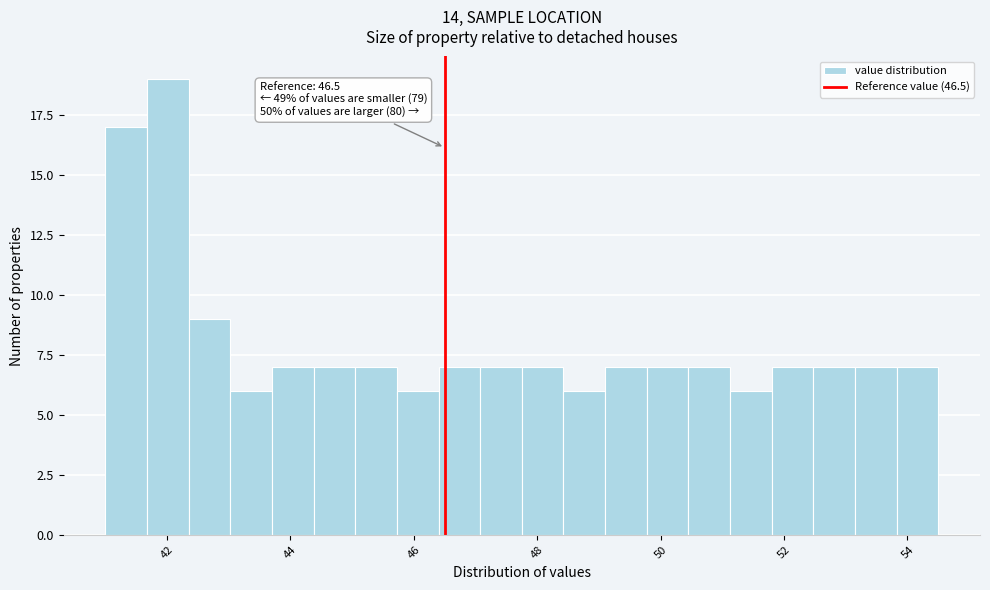

Around what value on the x-axis is the tallest bar? Give the approximate position of its centre, as read against the axis.

42.0